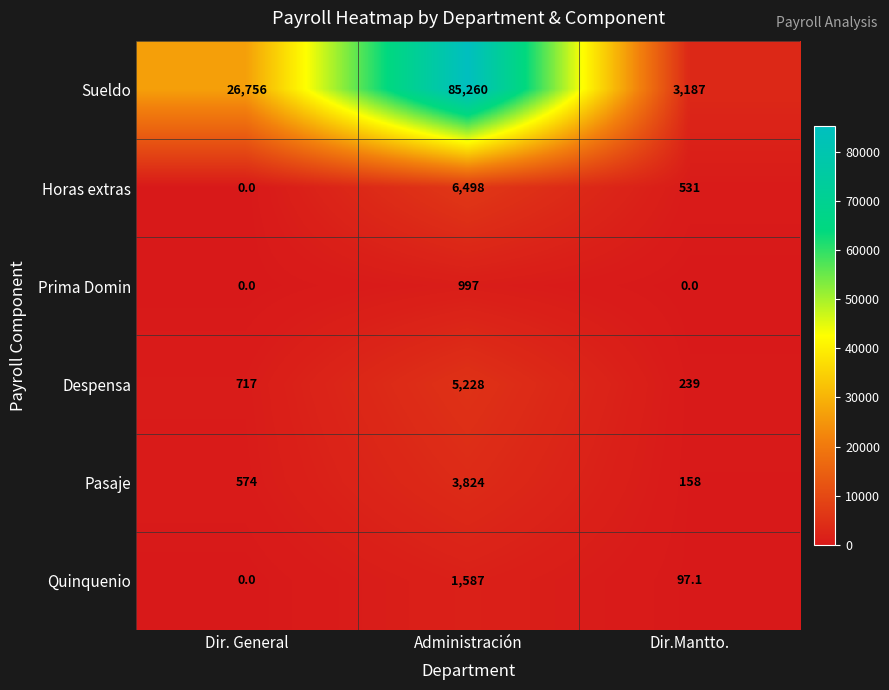

Which series has the widest spread of values?

Sueldo